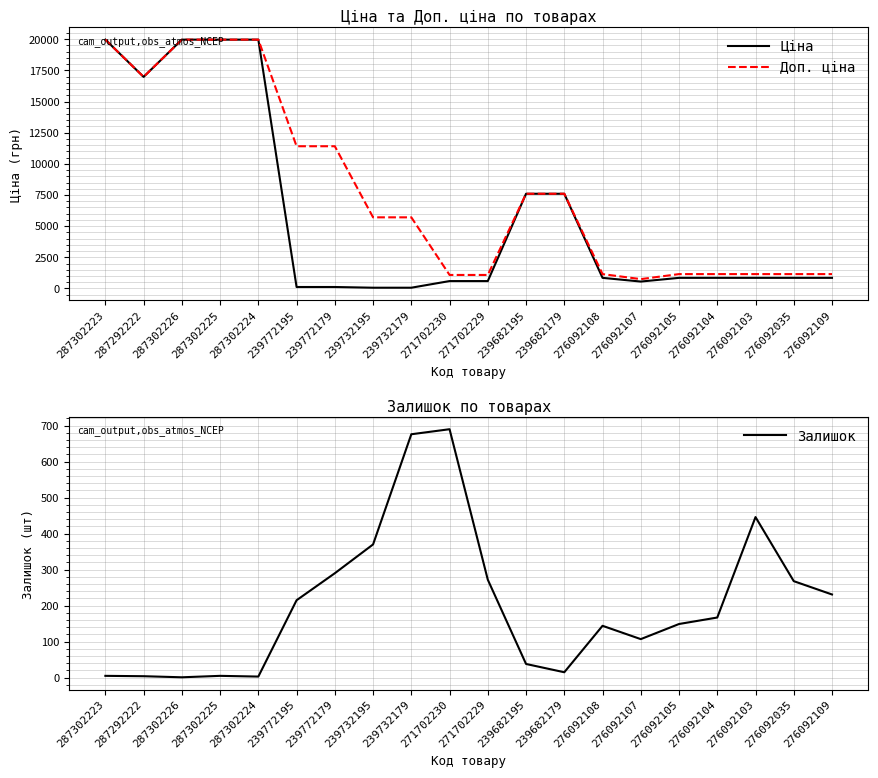

Reading left to right, list all the values displayed in this chart.

Ціна: 287302223=19964.2	287292222=16976.3	287302226=19964.2	287302225=19964.2	287302224=19964.2	239772195=114.1	239772179=114.1	239732195=57.0	239732179=57.0	271702230=589.9	271702229=589.9	239682195=7596.5	239682179=7596.5	276092108=848.4	276092107=551.5	276092105=848.4	276092104=848.4	276092103=848.4	276092035=848.4	276092109=848.4
Доп. ціна: 287302223=19964.2	287292222=16976.3	287302226=19964.2	287302225=19964.2	287302224=19964.2	239772195=11410.0	239772179=11410.0	239732195=5705.0	239732179=5705.0	271702230=1081.7	271702229=1081.7	239682195=7596.5	239682179=7596.5	276092108=1149.7	276092107=747.0	276092105=1149.7	276092104=1149.7	276092103=1149.7	276092035=1149.7	276092109=1149.7
Залишок: 287302223=5.0	287292222=4.0	287302226=1.0	287302225=5.0	287302224=3.0	239772195=215.0	239772179=290.0	239732195=370.0	239732179=676.0	271702230=690.0	271702229=272.0	239682195=38.0	239682179=15.0	276092108=144.0	276092107=107.0	276092105=149.0	276092104=167.0	276092103=446.0	276092035=268.0	276092109=231.0